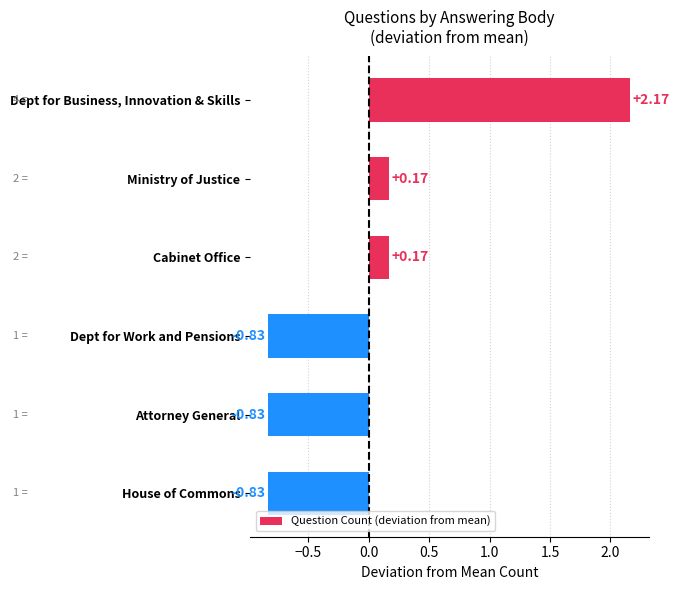

Which category has the highest value across all series?

Dept for Business, Innovation & Skills